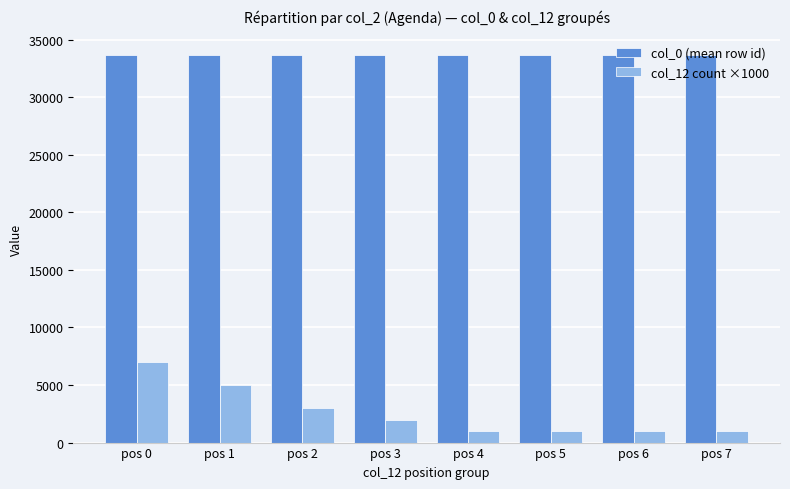

What is the difference between the second highest and minimum values in the col_0 (mean row id) series?

8.0